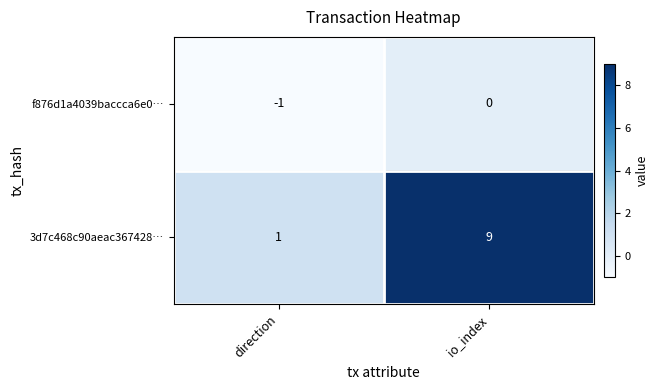

Reading left to right, list all the values displayed in this chart.

f876d1a4039baccca6e0…: direction=-1	io_index=0
3d7c468c90aeac367428…: direction=1	io_index=9